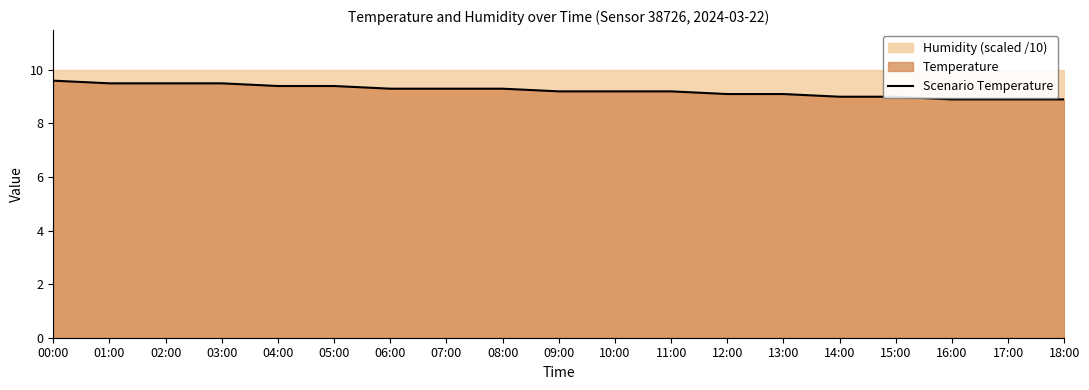

List the labels in order of value, largest first.

00:00, 01:00, 02:00, 03:00, 04:00, 05:00, 06:00, 07:00, 08:00, 09:00, 10:00, 11:00, 12:00, 13:00, 14:00, 15:00, 16:00, 17:00, 18:00